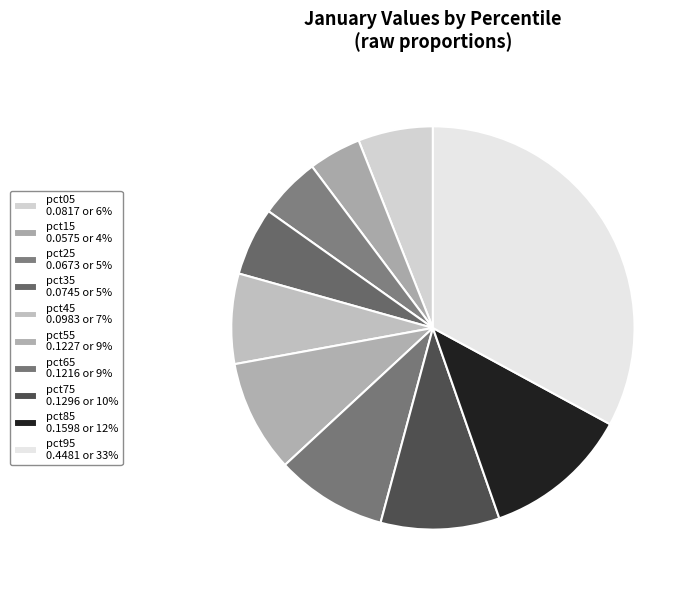

To the nearest percent, what is the average slice percentage?

10%